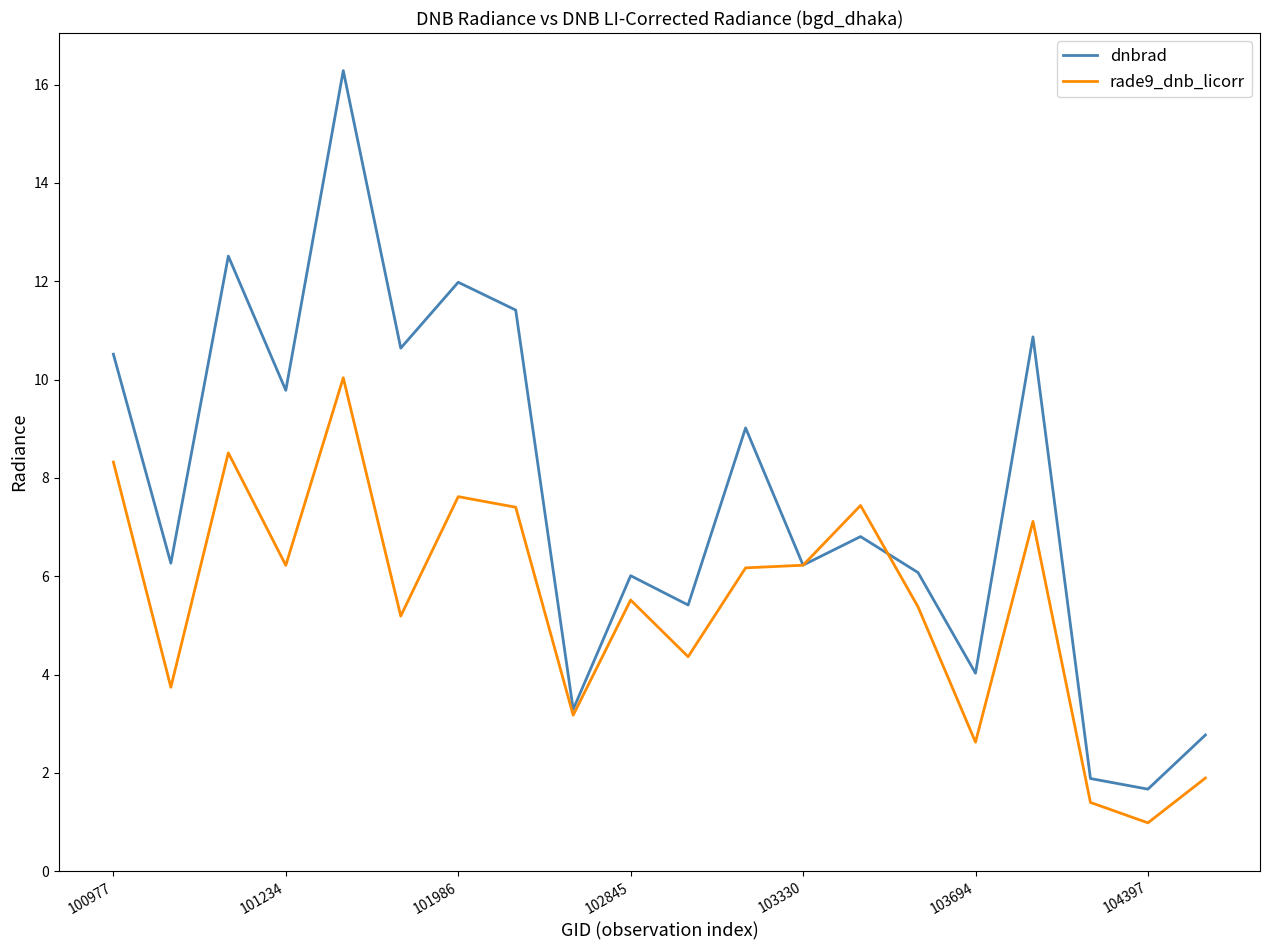

Which series has the widest spread of values?

dnbrad